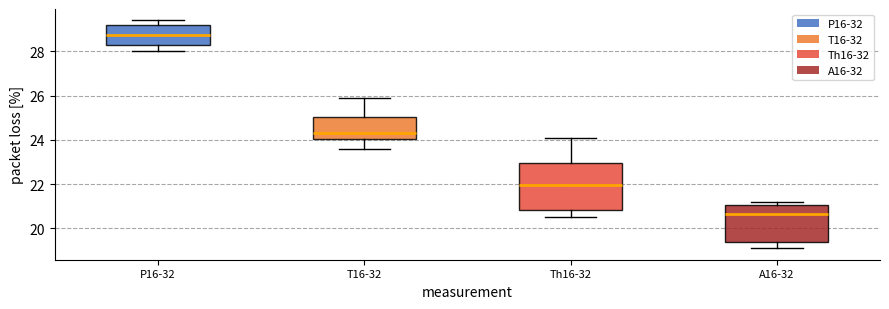

Reading left to right, transcribe this box plot: for each box, give where its median line is, the range the box spans, and where its two whiskers end, as read against the y-axis. The values are not printed on the chart, so give them approximately, as read against the axis.

P16-32: median 28.8, box 28.4 to 29.2, whiskers 28.0 to 29.4
T16-32: median 24.4, box 24.0 to 25.0, whiskers 23.6 to 26.0
Th16-32: median 22.0, box 20.8 to 23.0, whiskers 20.6 to 24.2
A16-32: median 20.6, box 19.4 to 21.0, whiskers 19.2 to 21.2